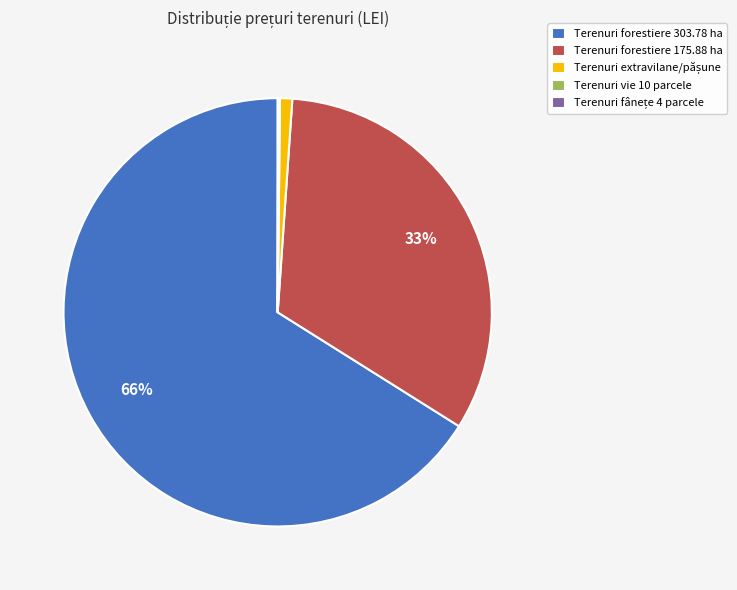

Between Terenuri forestiere 303.78 ha and Terenuri forestiere 175.88 ha, which is larger?

Terenuri forestiere 303.78 ha